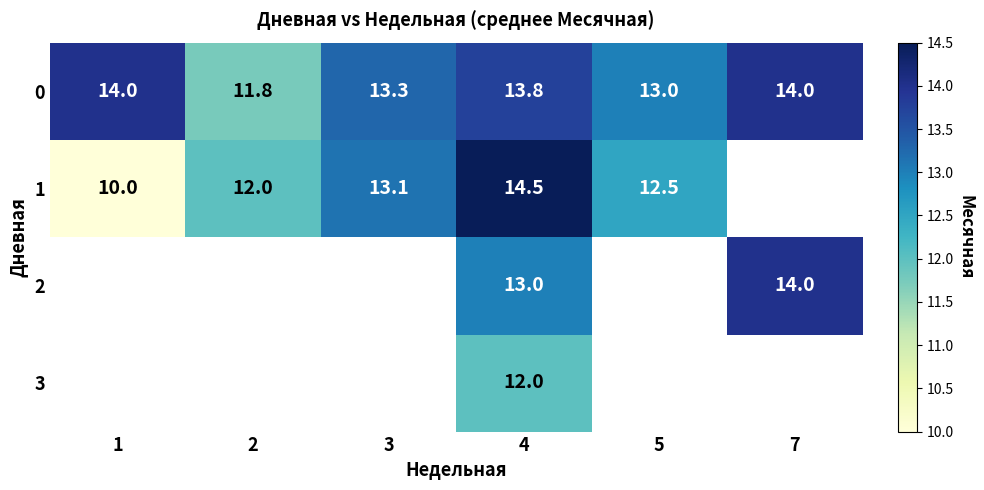

What is the sum of all 0 values?

79.9